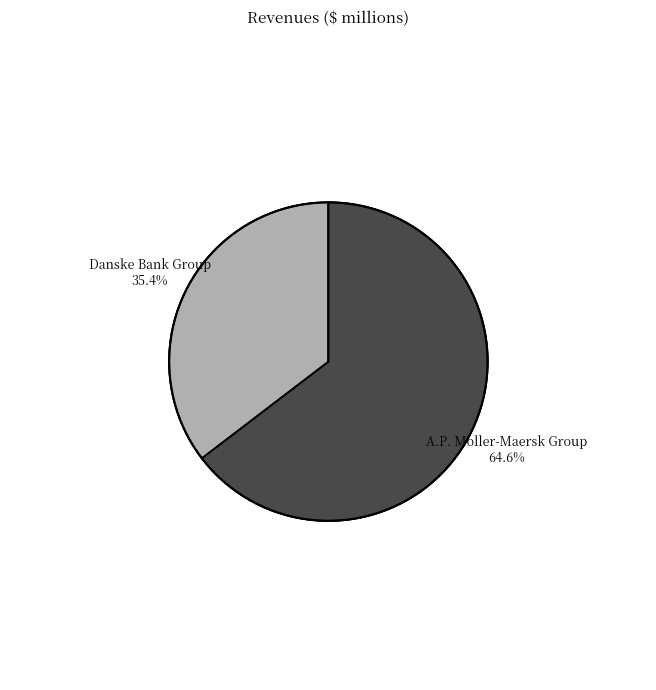

What portion of the pie excludes Danske Bank Group?

64.6%